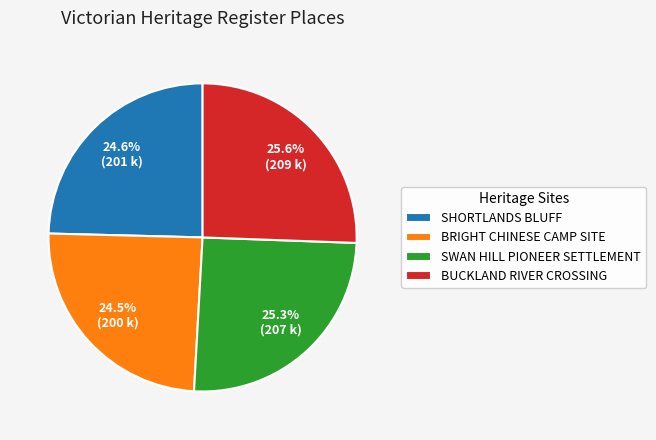

How much of the chart is everything except BRIGHT CHINESE CAMP SITE?

75.5%